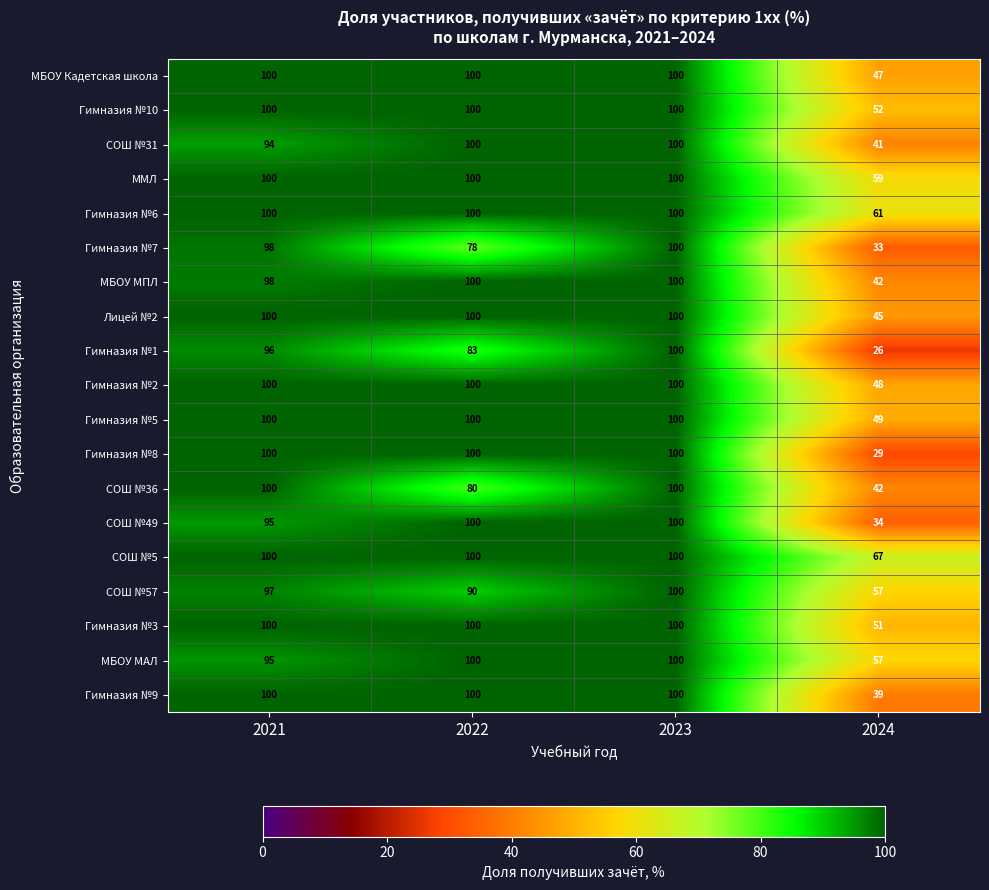

What is the maximum value for Гимназия №5?

100